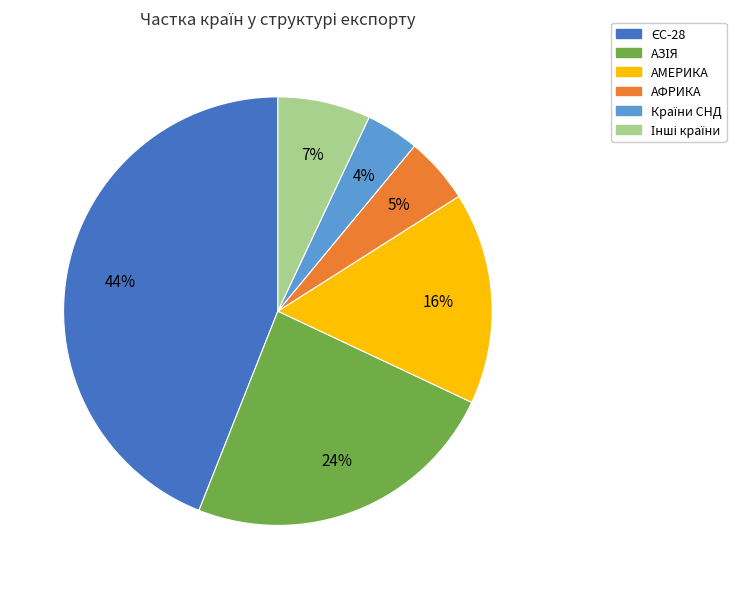

Is there a majority slice in this chart?

No